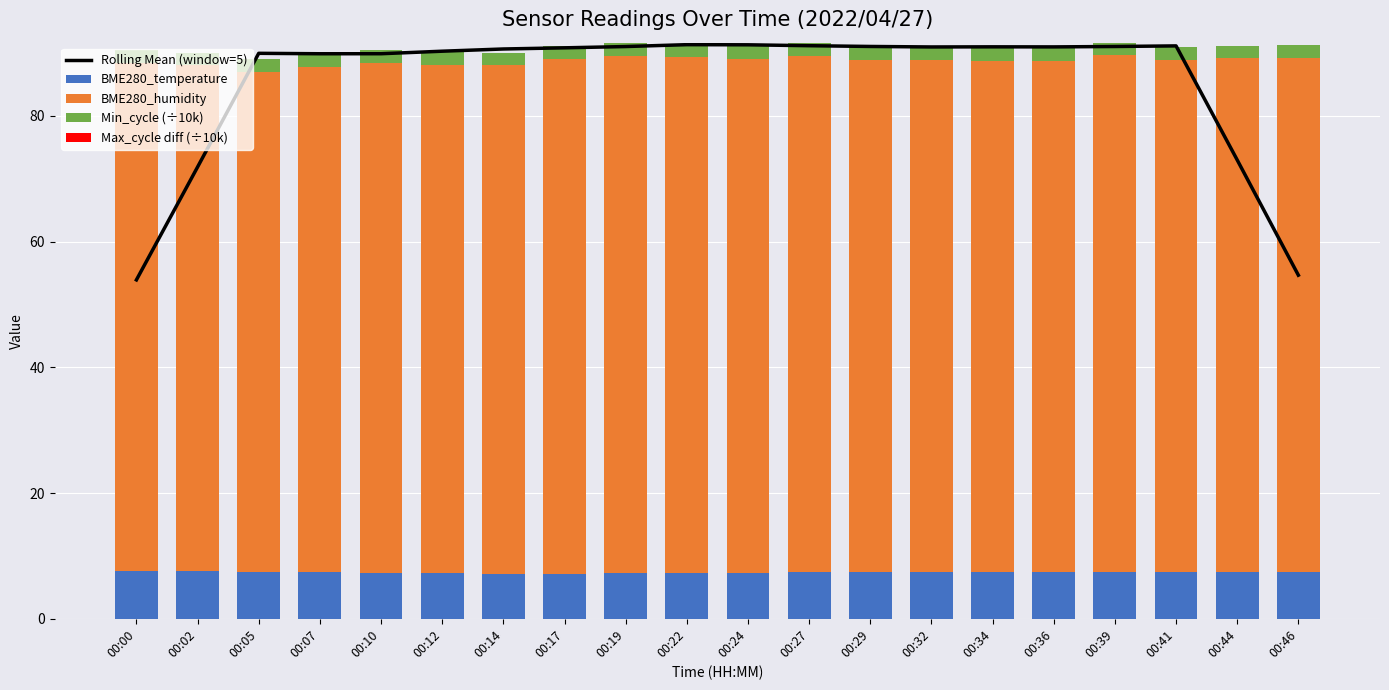

What is the lowest value of the Rolling Mean (window=5) series?

53.9